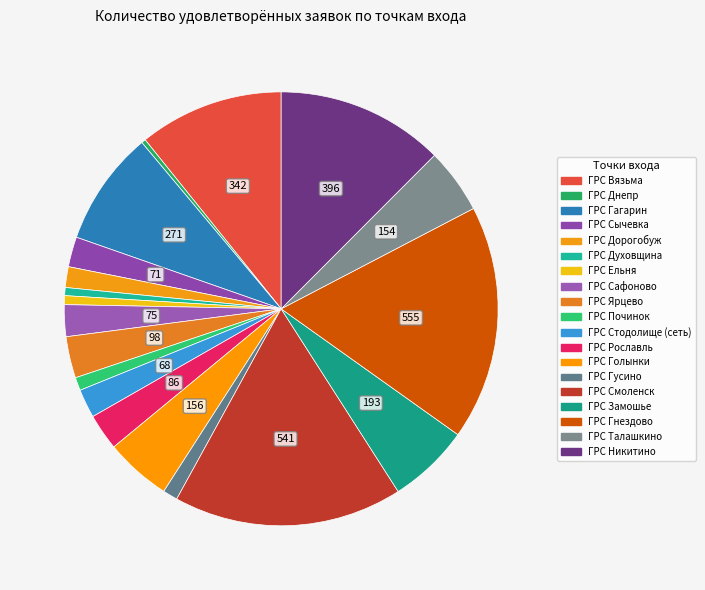

How many segments does this pie chart have?

19